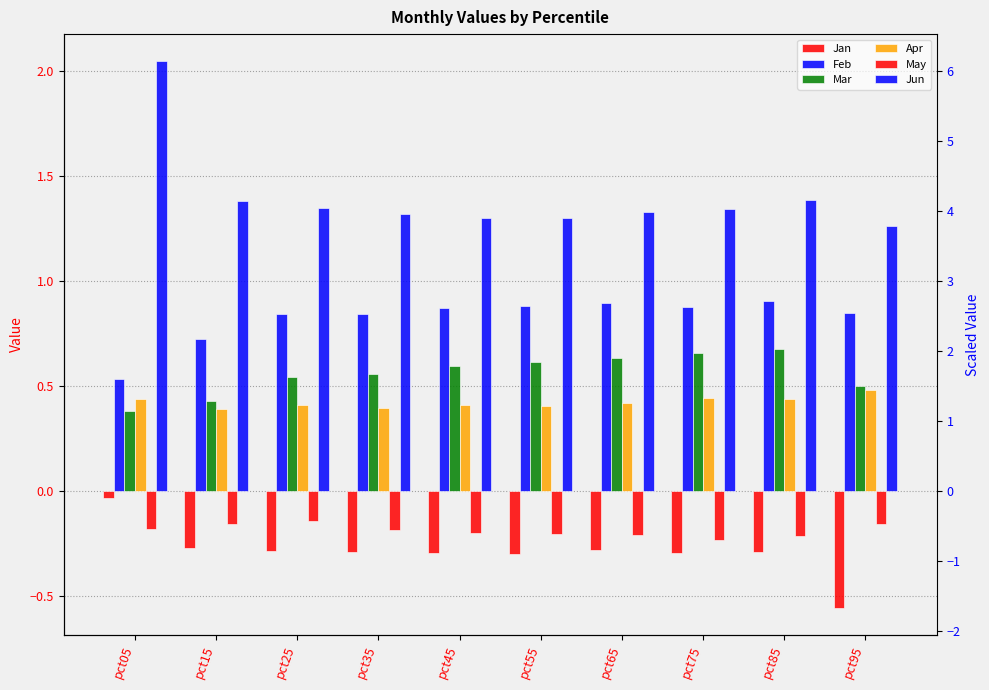

What is the difference between the second highest and minimum values in the May series?

0.1